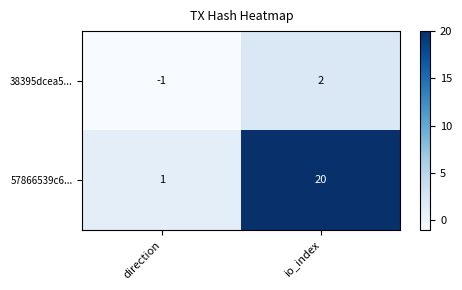

How many data points does each series have?

2